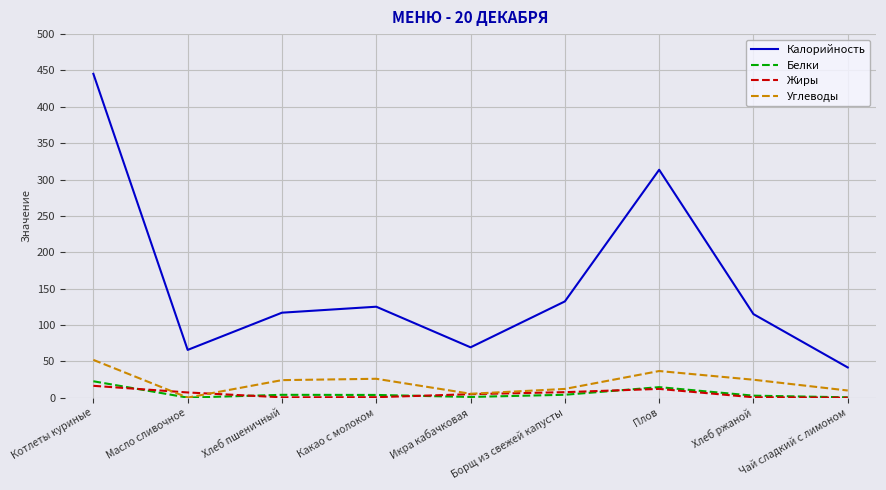

True or false: Жиры has a value of 4.8 at Икра кабачковая.

True